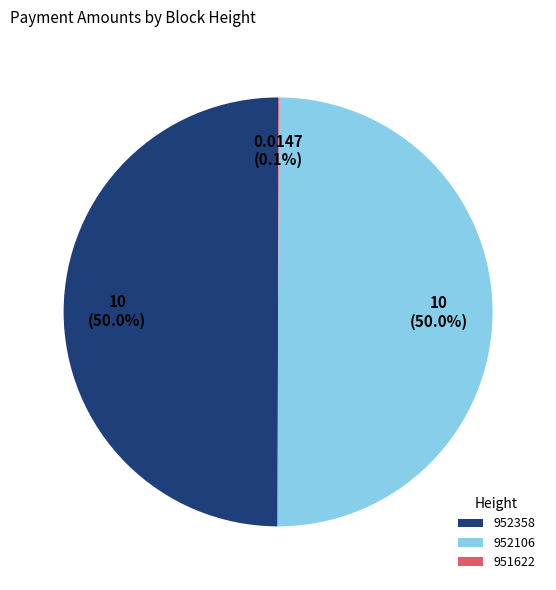

Approximately how many times larger is the value at 952358 compared to 952106?

1.0